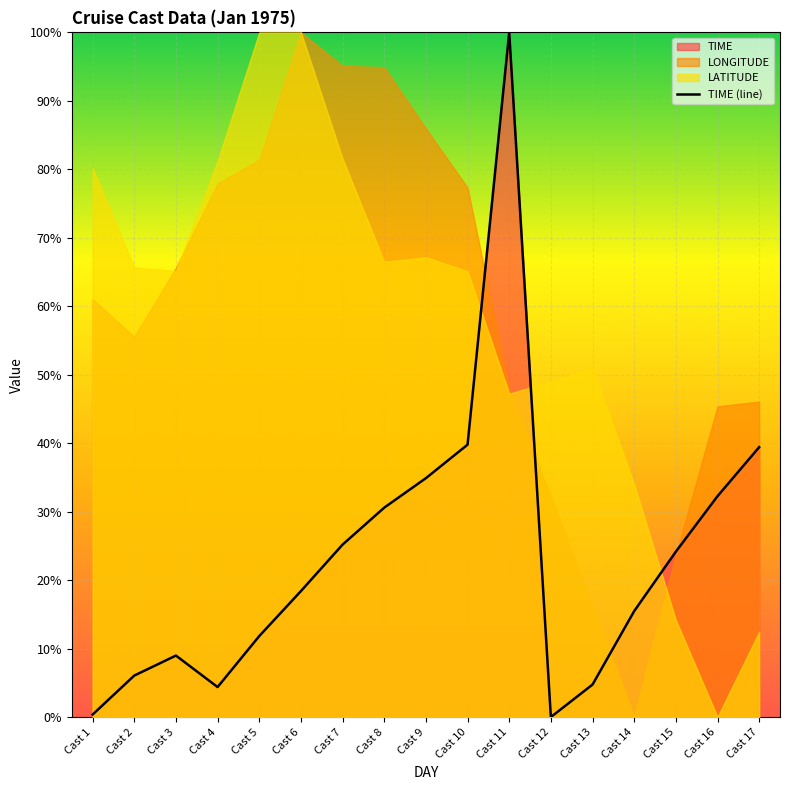

The value at Cast 4 is 1.5. True or false?

False